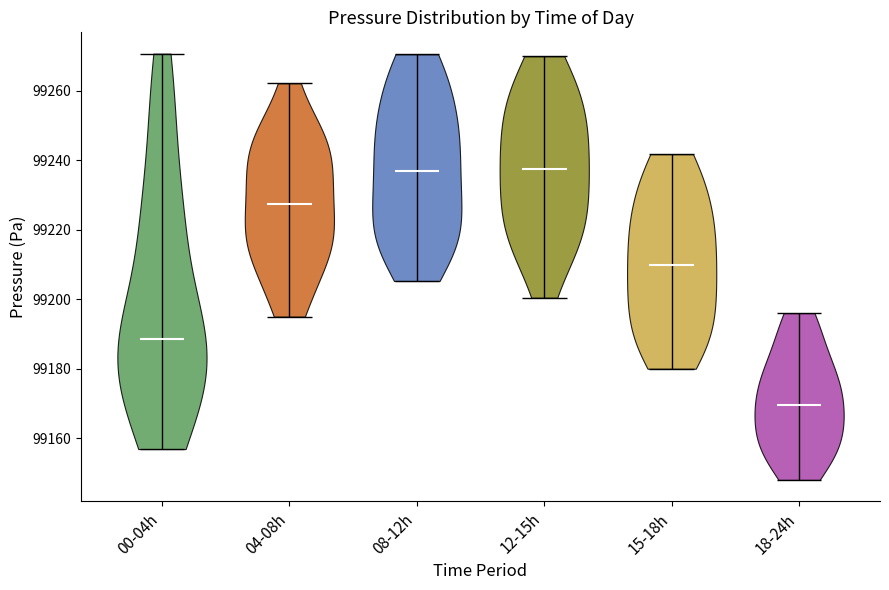

What is the lowest point the violin for 15-18h reaches on the y-axis? The values are not printed on the chart, so give them approximately, as read against the axis.

99180